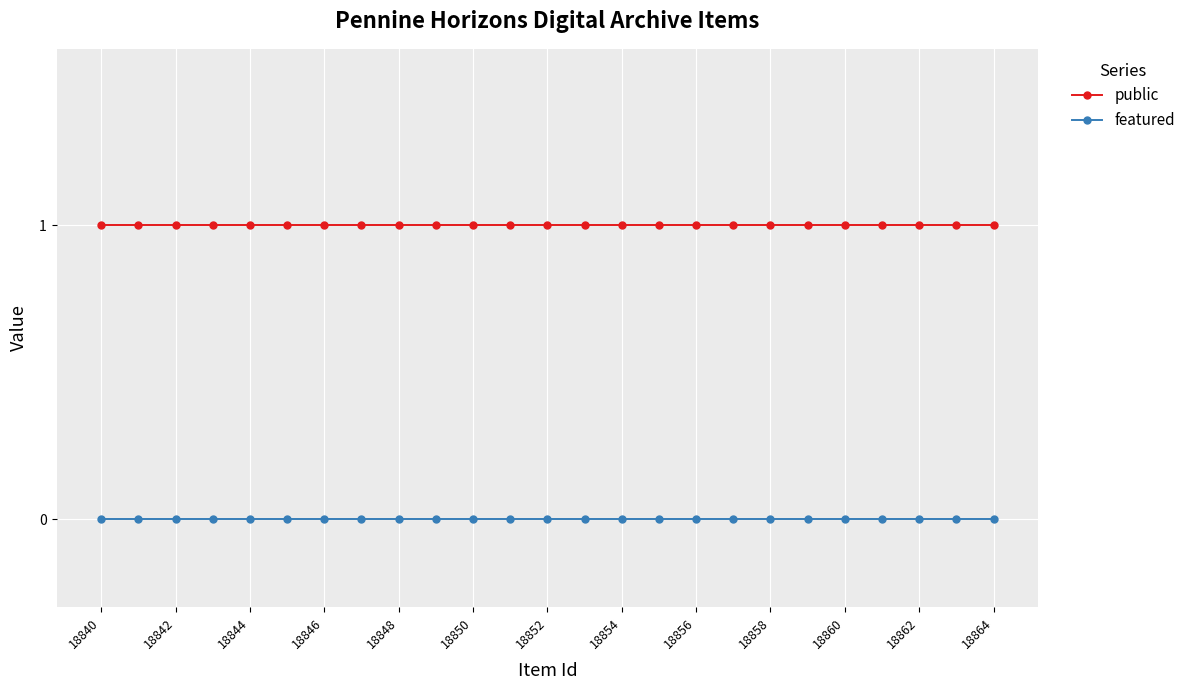

List the series in order of their overall mean, lowest first.

featured, public